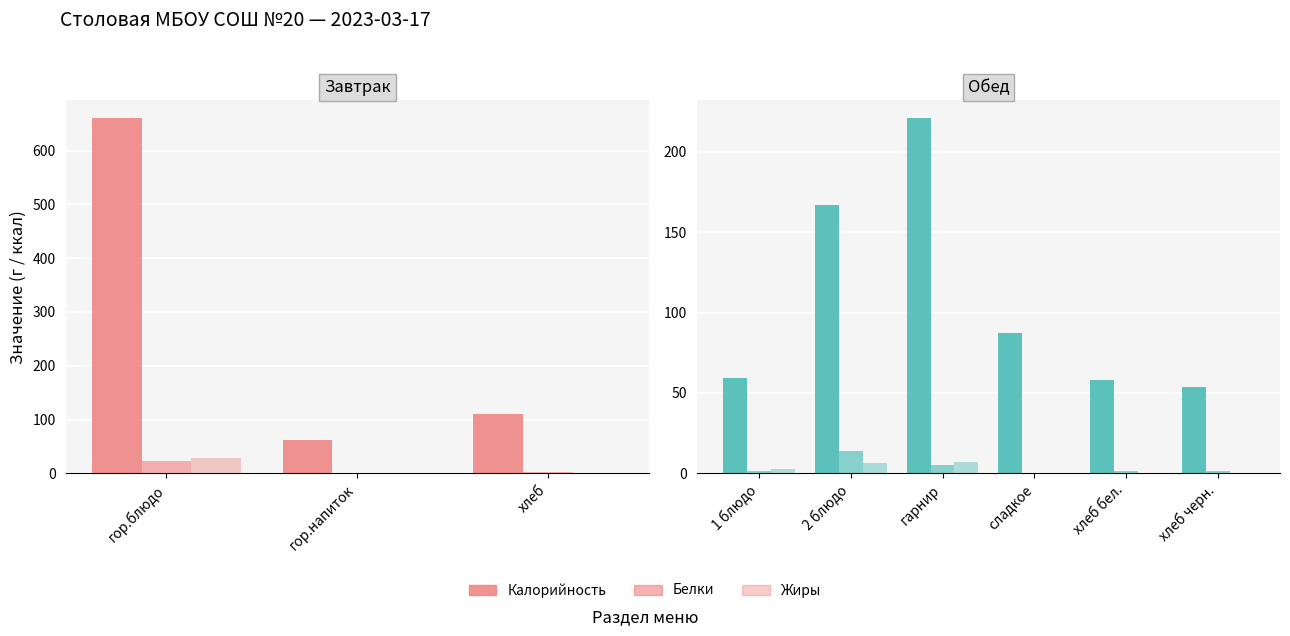

What is the value of the Калорийность bar at the 5th from the left?

58.0